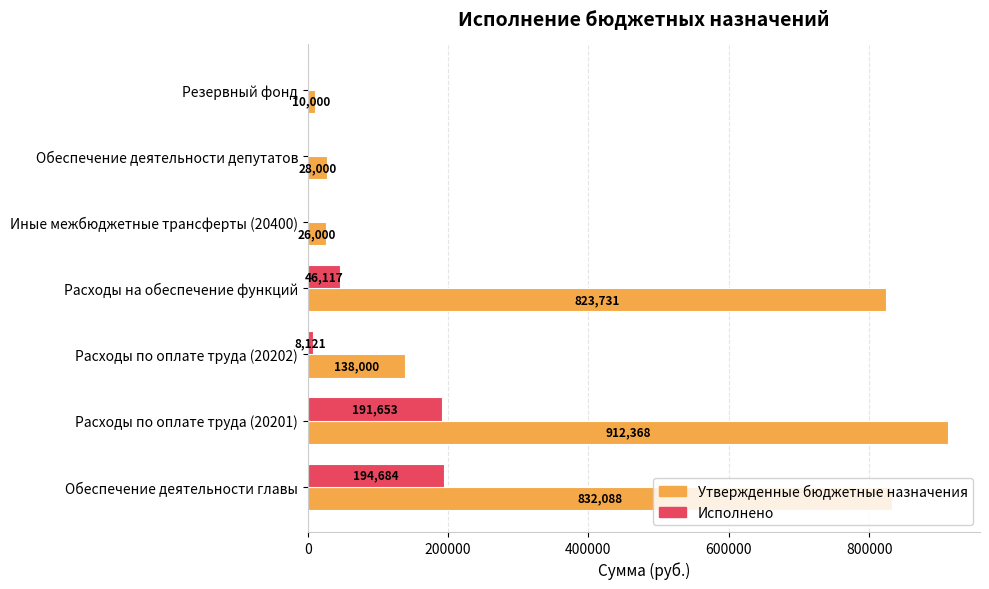

Between Расходы по оплате труда (20201) and Резервный фонд, which series saw the biggest shift?

Утвержденные бюджетные назначения